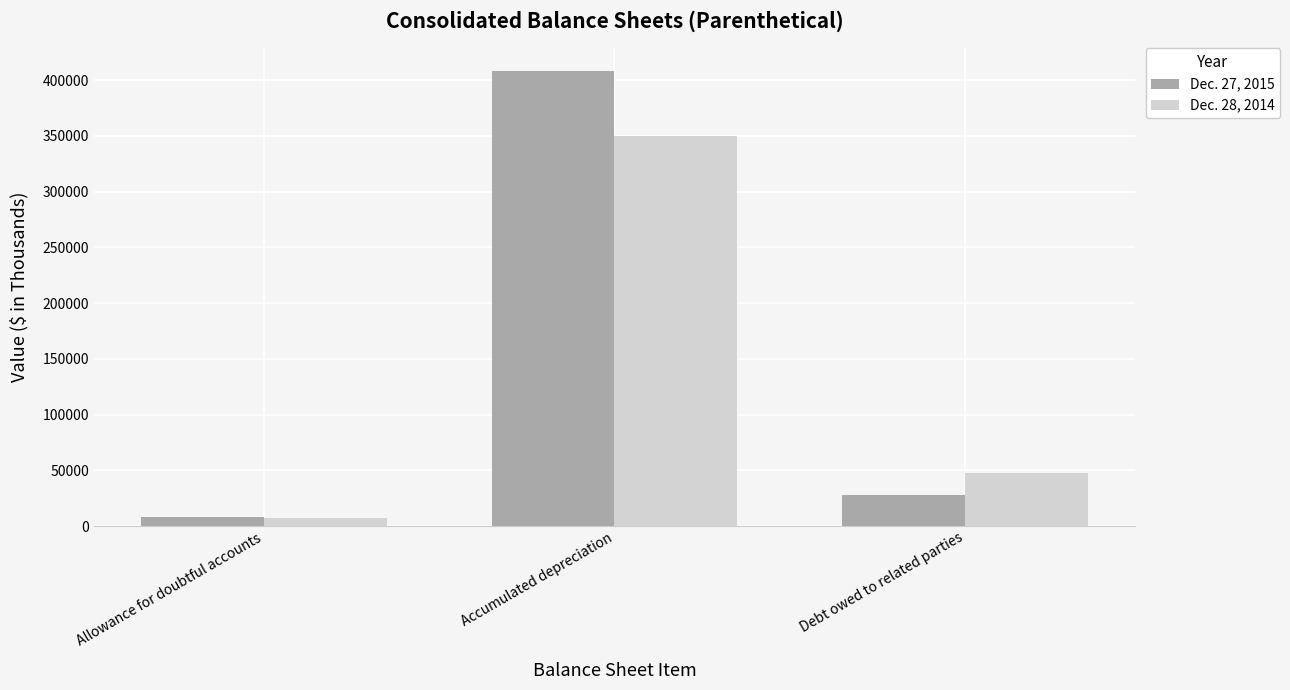

True or false: Dec. 28, 2014 has a value of 147103 at Accumulated depreciation.

False